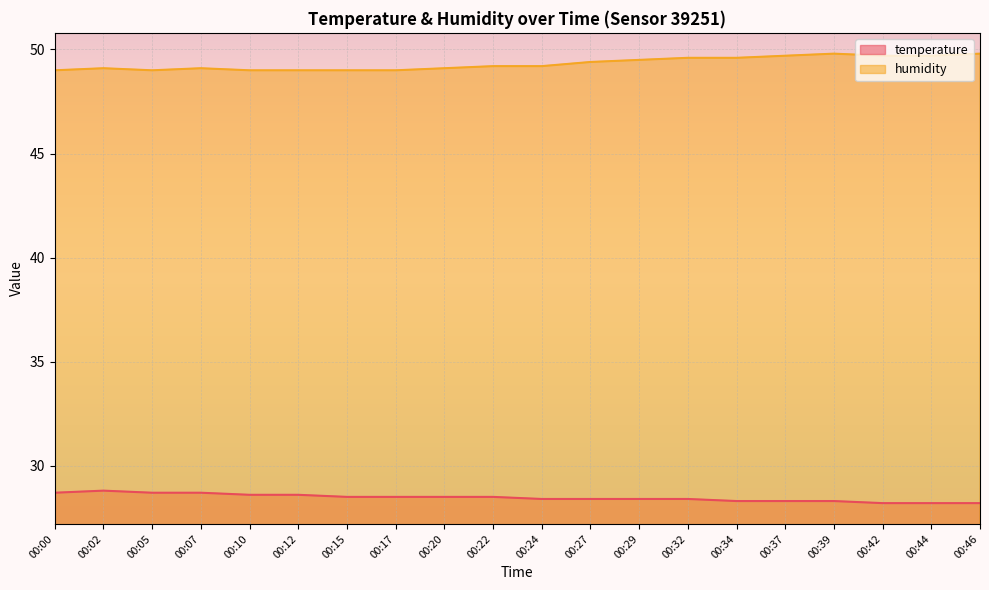

Reading left to right, what are all the values shown in this chart?

temperature: 28.7	28.8	28.7	28.7	28.6	28.6	28.5	28.5	28.5	28.5	28.4	28.4	28.4	28.4	28.3	28.3	28.3	28.2	28.2	28.2
humidity: 49.0	49.1	49.0	49.1	49.0	49.0	49.0	49.0	49.1	49.2	49.2	49.4	49.5	49.6	49.6	49.7	49.8	49.7	49.7	49.8